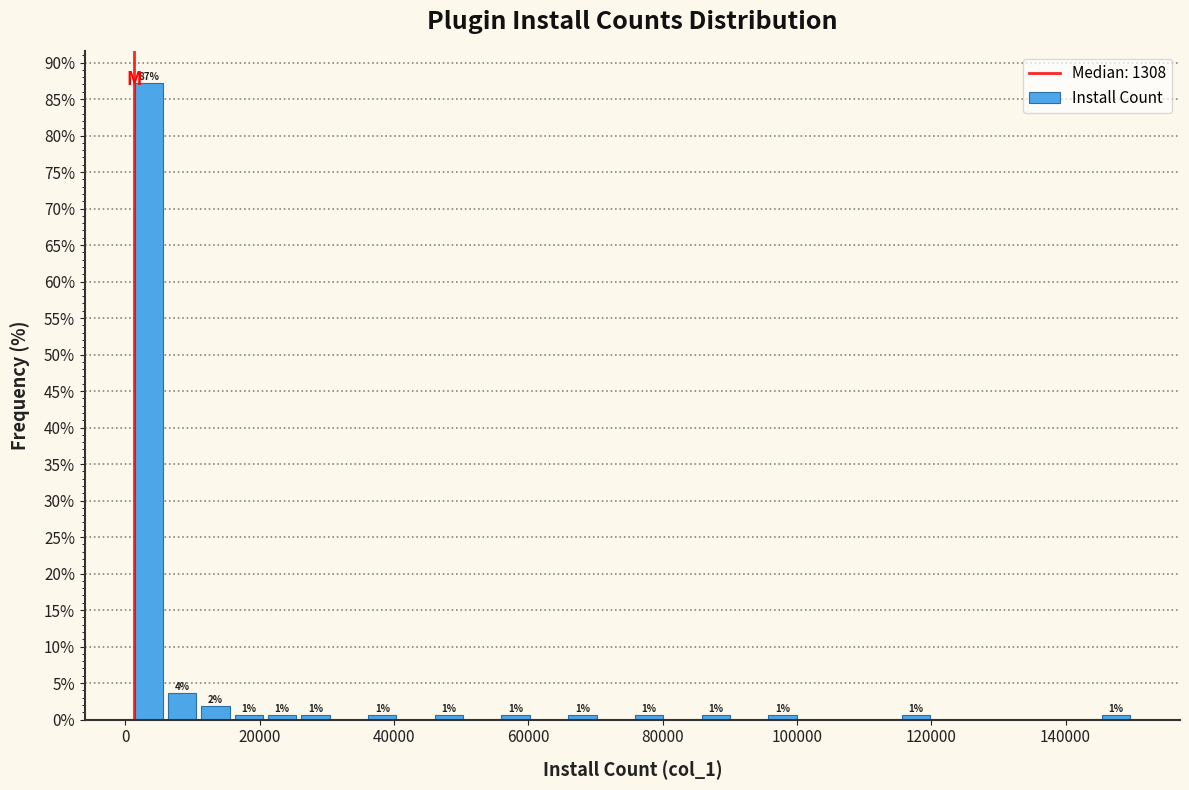

Read against the x-axis, roughly where is the centre of the tallest bar?

4000